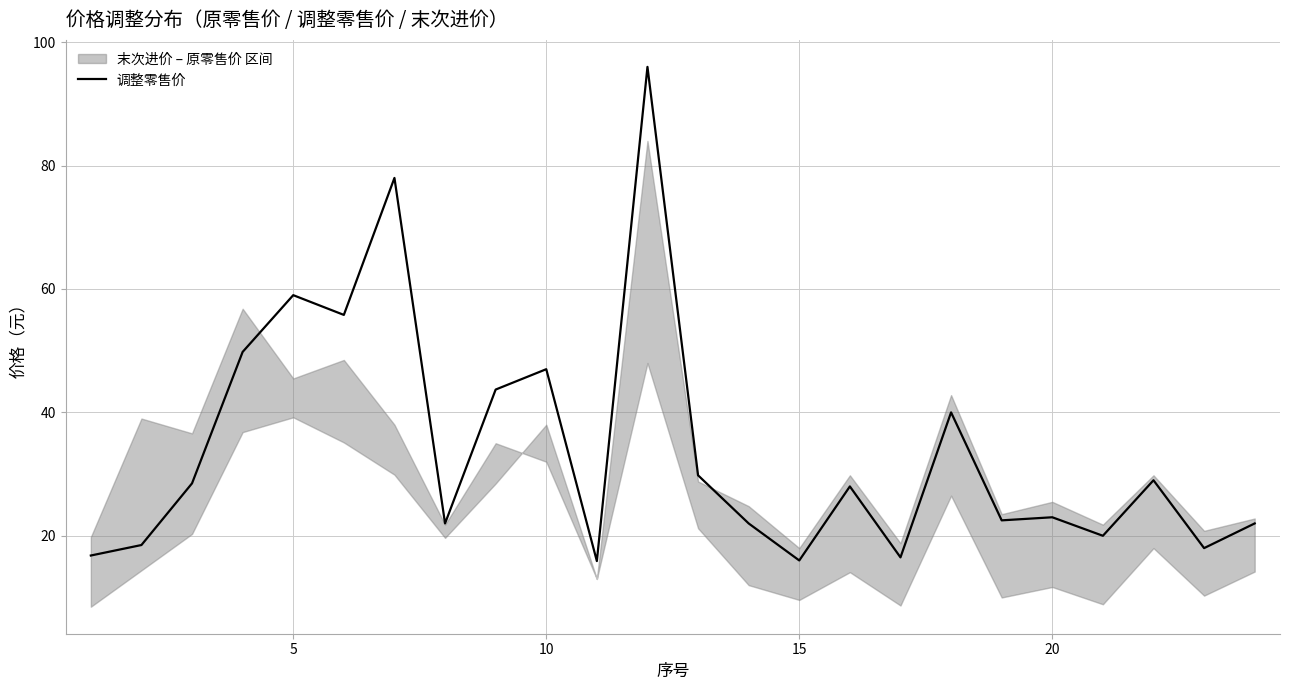

What is the lowest value of the 调整零售价 series?

15.9